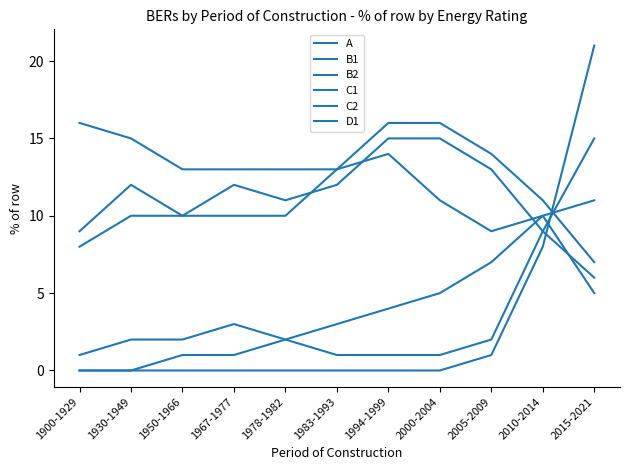

How many lines are shown in the chart?

6